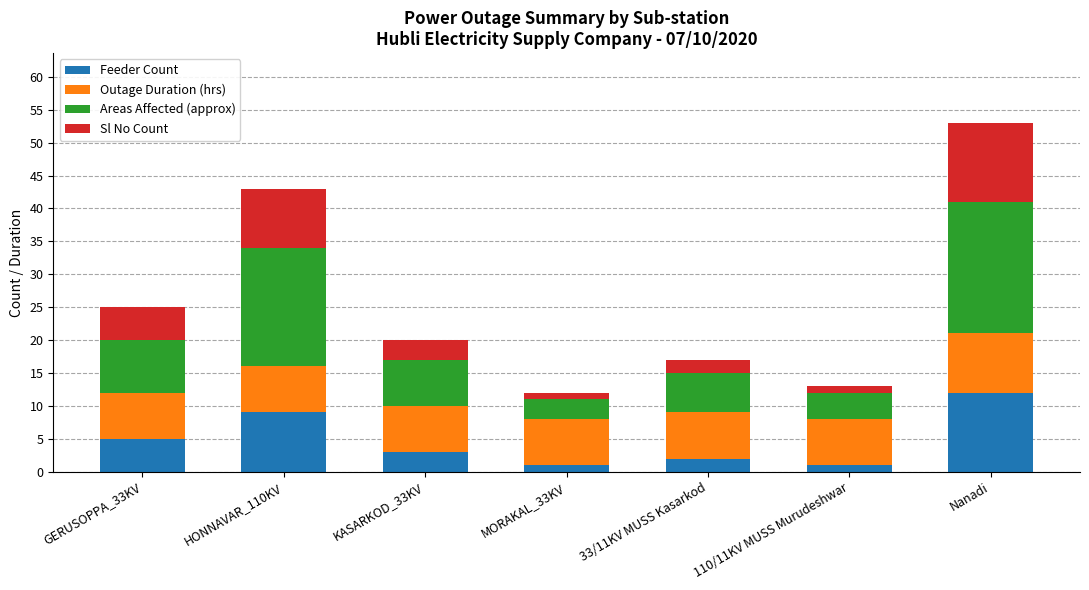

What is the total value across all series at HONNAVAR_110KV?

43